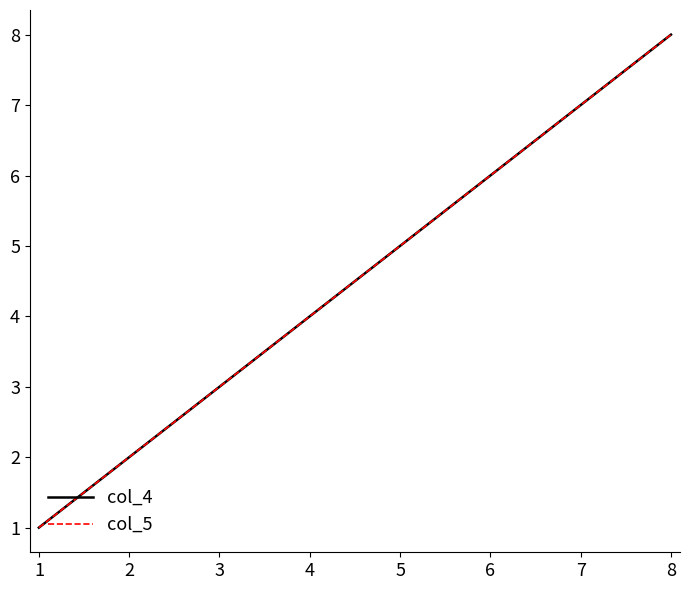

True or false: col_4 and col_5 intersect in this chart.

False